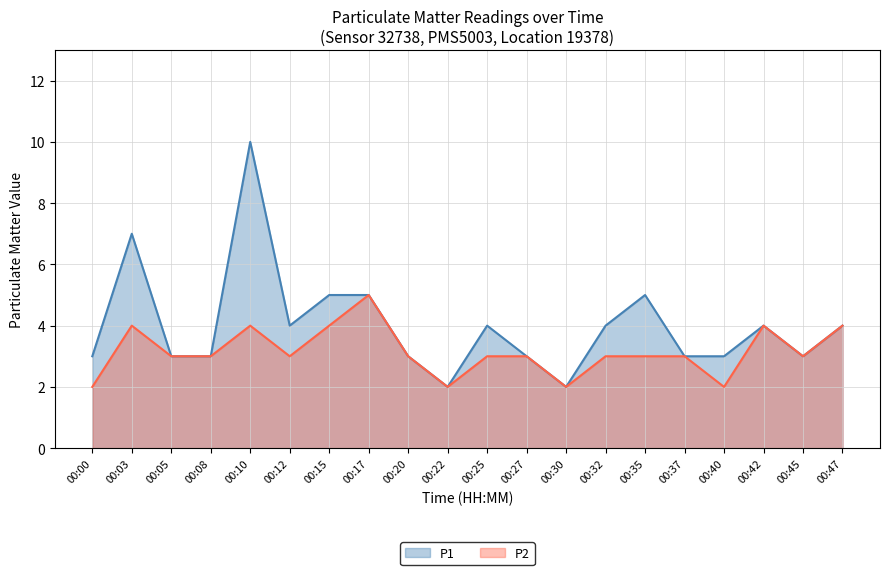

What are all the series names shown in the legend?

P1, P2